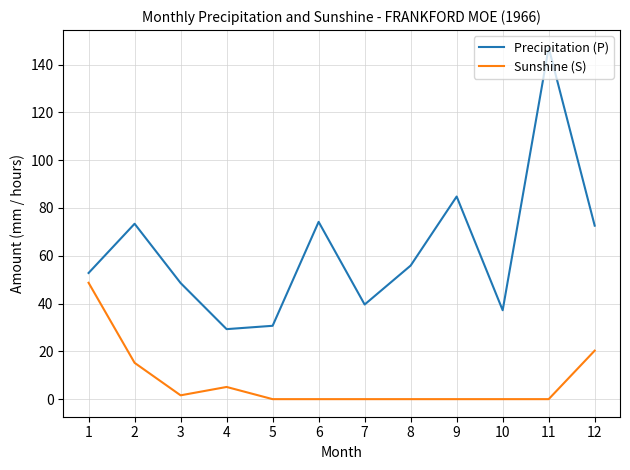

True or false: Sunshine (S) and Precipitation (P) cross at least once.

False